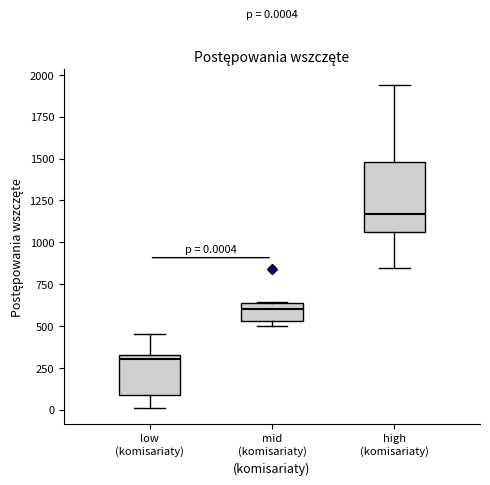

Comparing the boxes themselves (not the whiskers), which one is the tallest?

high (komisariaty)